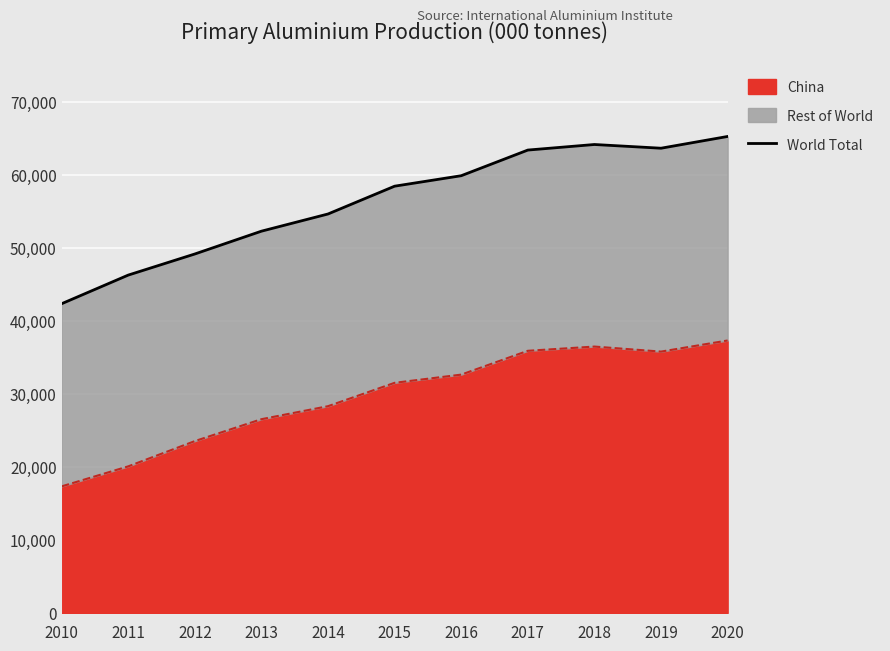

Where is the first local maximum?

2018